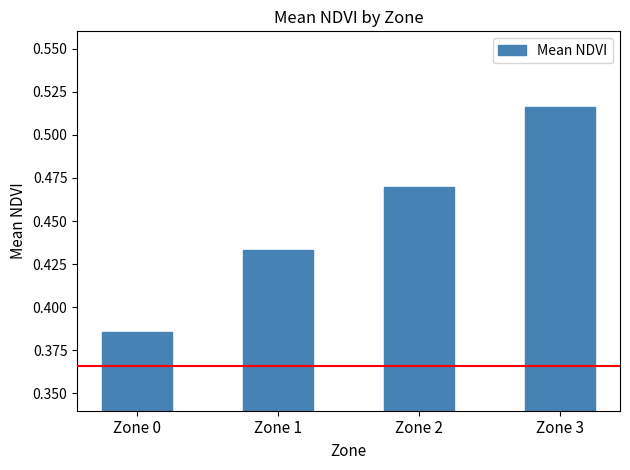

How many bars are there in total?

4